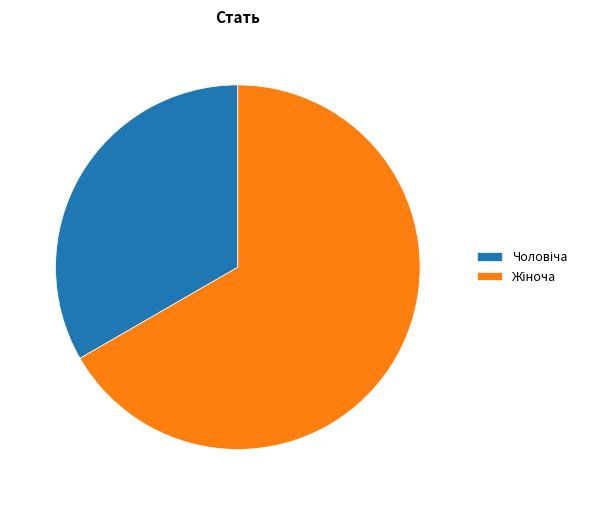

Is there a majority slice in this chart?

Yes